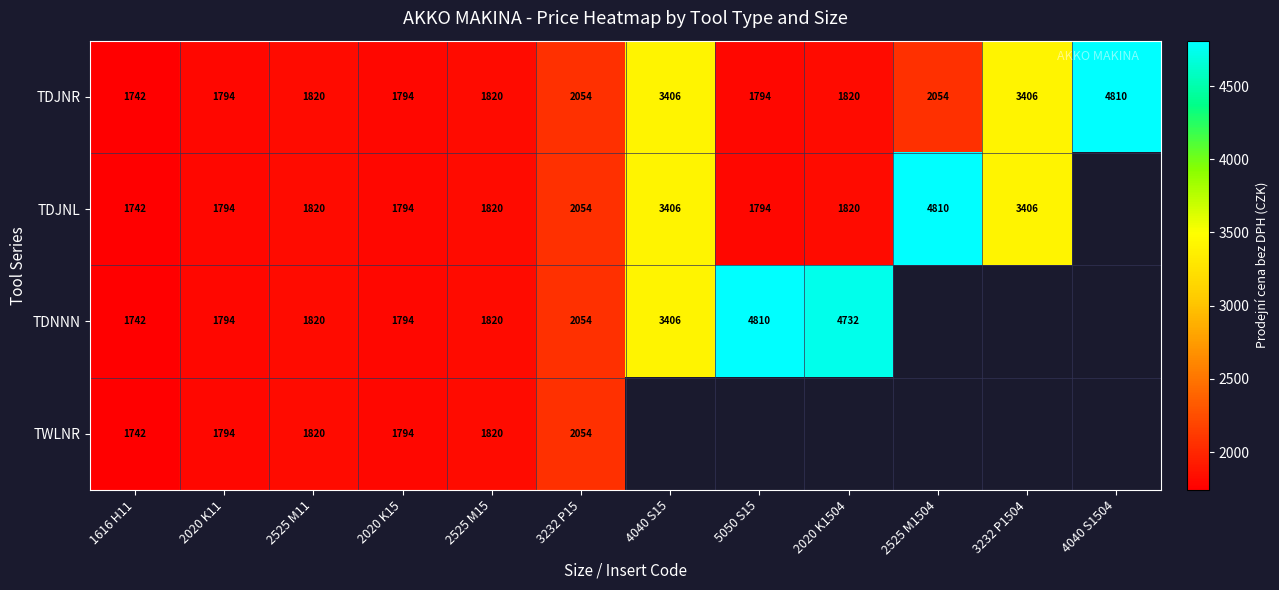

True or false: TDJNL has a value of 516 at 2525 M11.

False